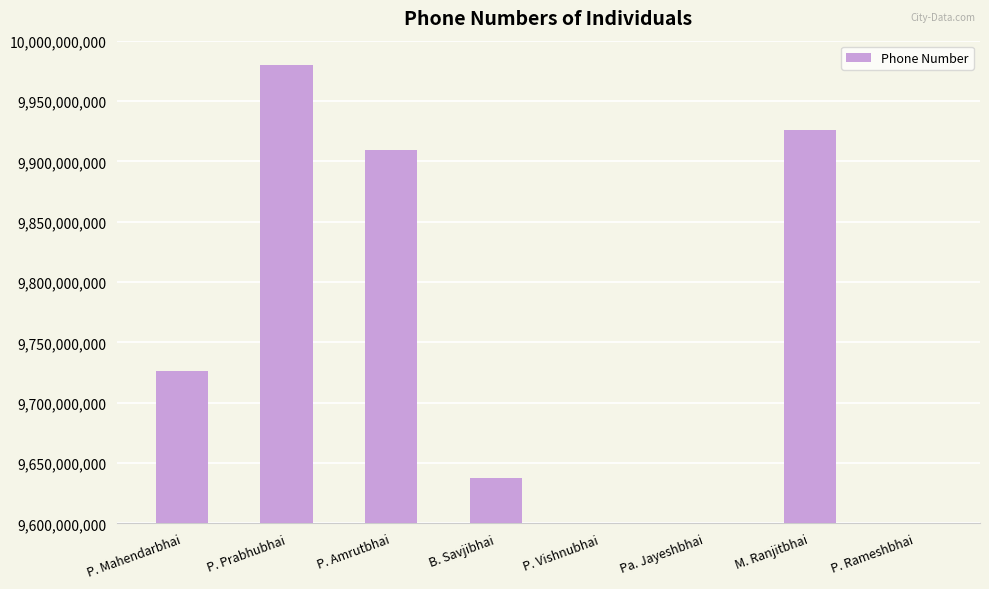

At which category does the chart reach its minimum across all series?

P. Vishnubhai